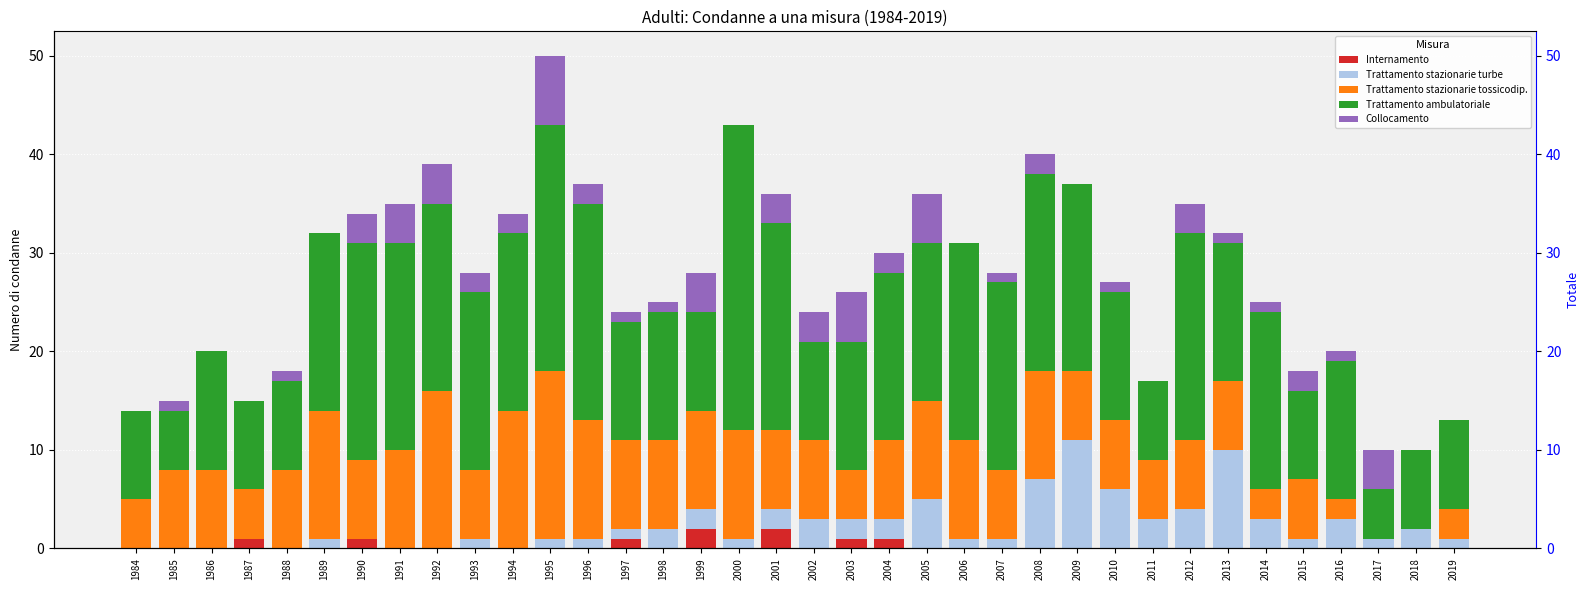

At which category does the chart reach its minimum across all series?

1984